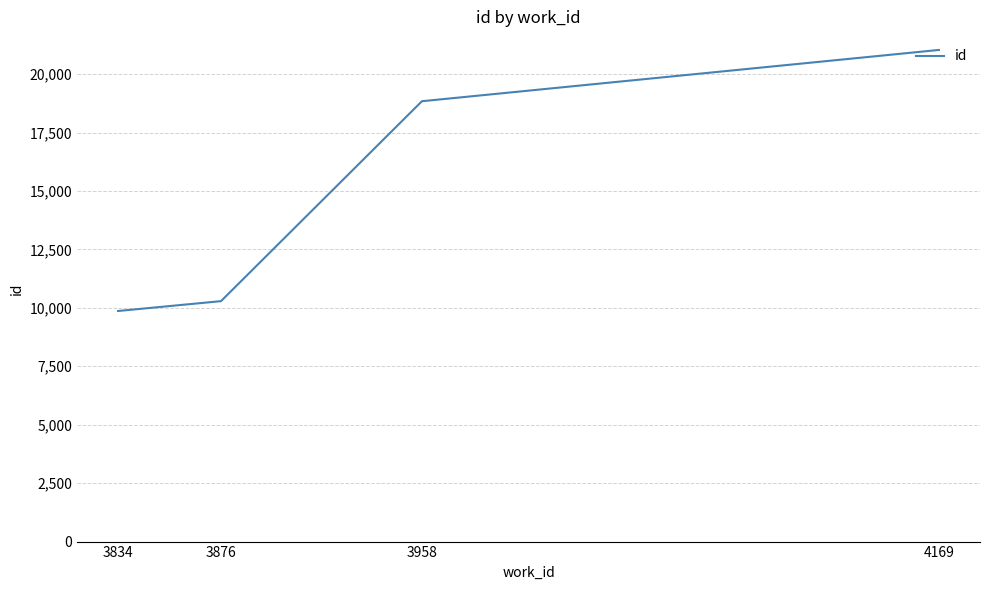

What is the approximate value at 4169?

21035